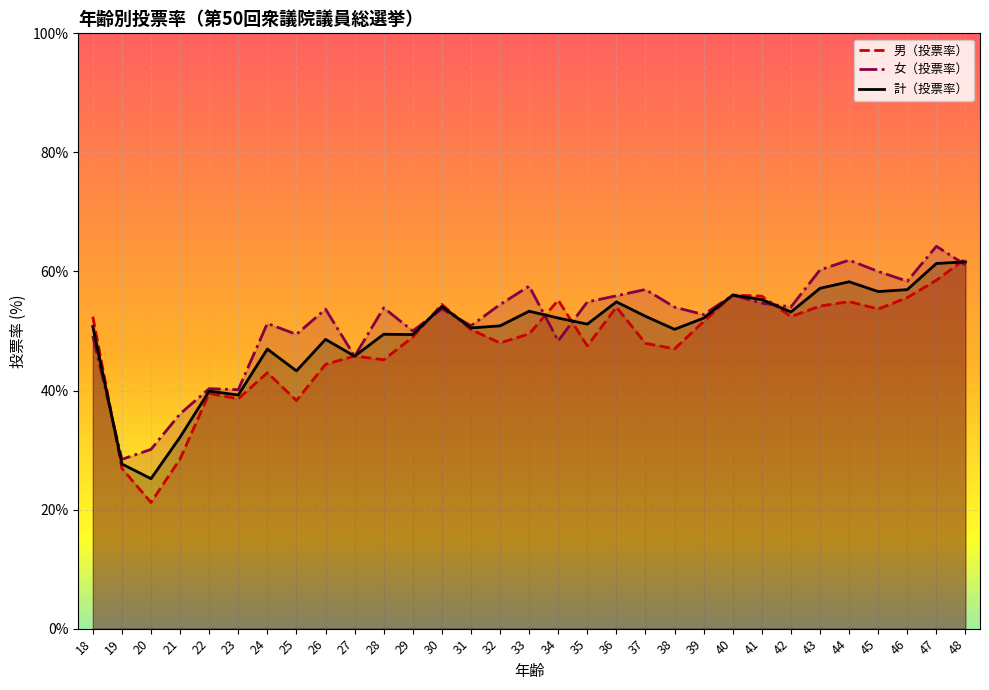

Is it true that 女（投票率） equals 24.7 at 24?

False